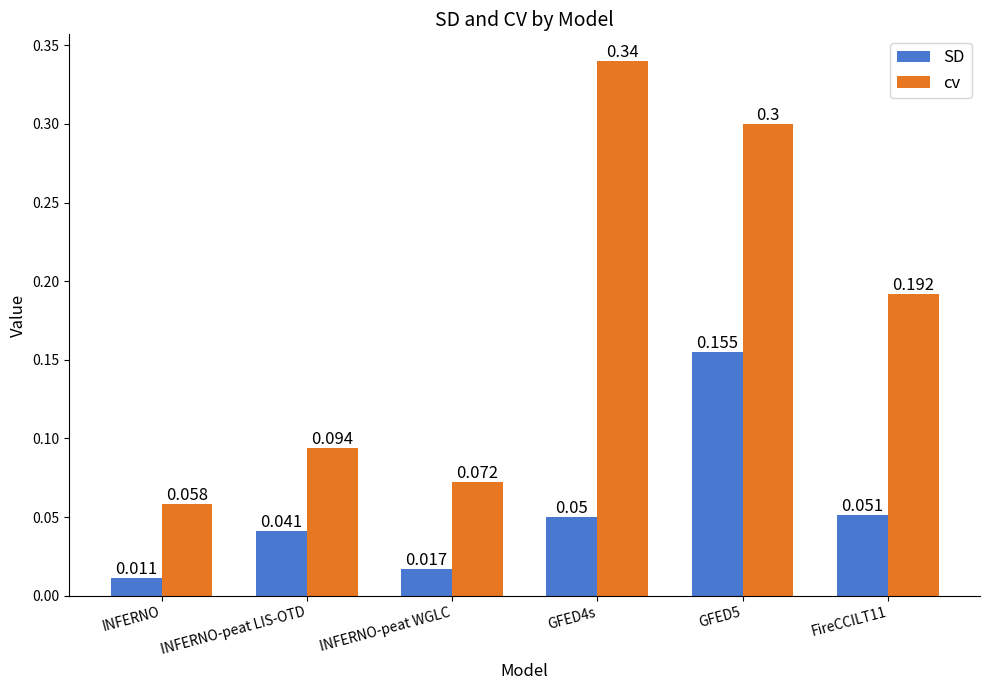

Is it true that cv equals 0.3 at GFED4s?

True